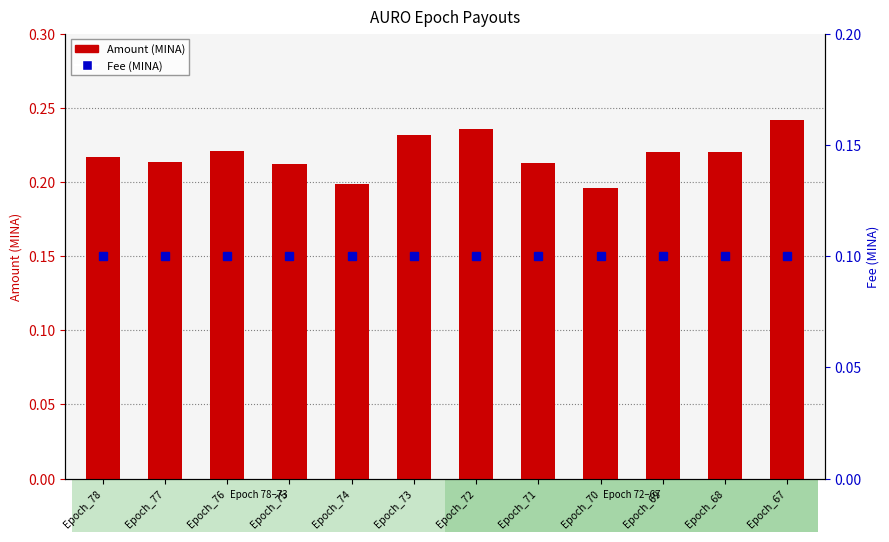

What is the sum of the Amount (MINA) values at Epoch_67 and Epoch_71?

0.5